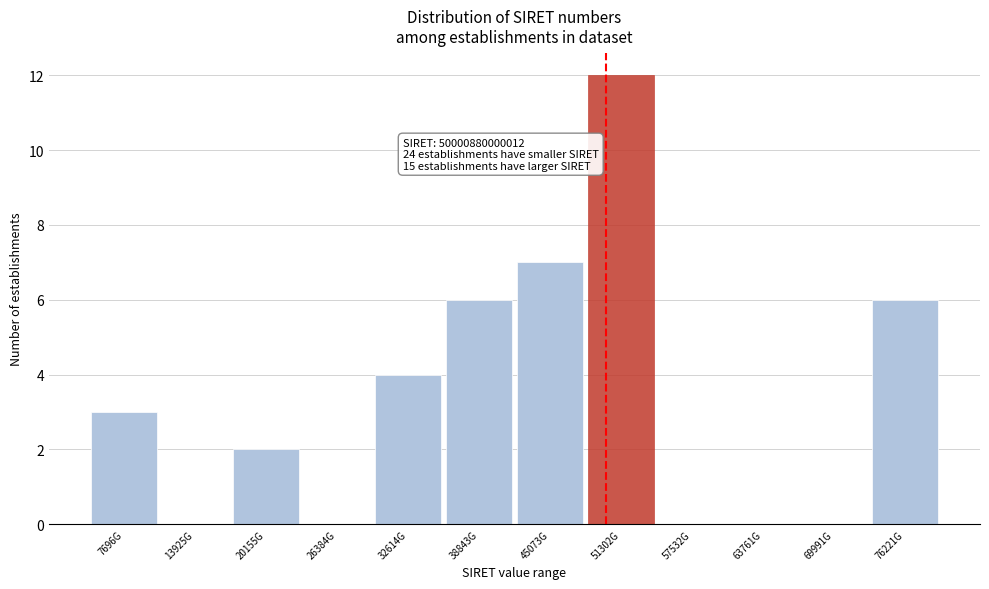

Reading left to right, extract all data points from this chart.

7696G=3	13925G=0	20155G=2	26384G=0	32614G=4	38843G=6	45073G=7	51302G=12	57532G=0	63761G=0	69991G=0	76221G=6